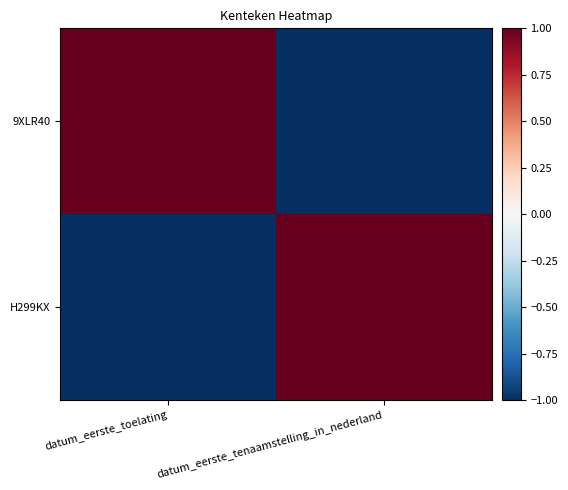

What is the minimum value shown in the chart?

-1